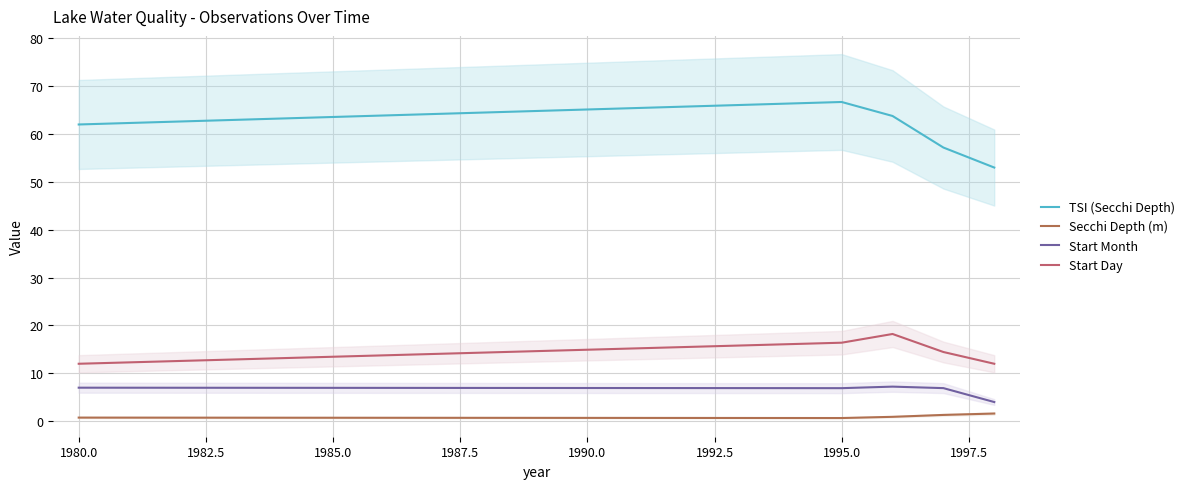

How many data points in Start Day are less than 14?

2